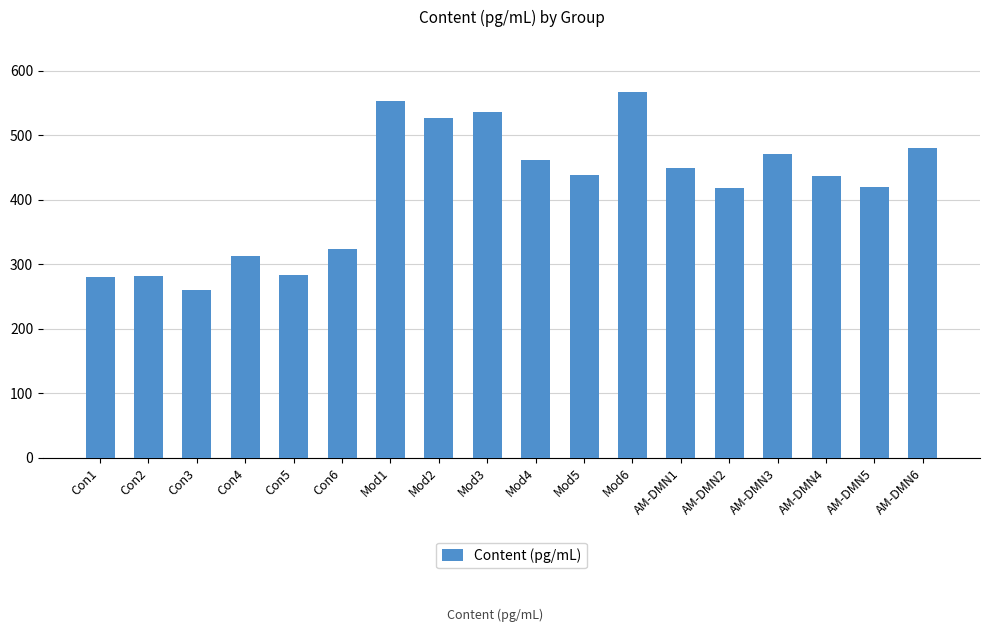

Are the bars grouped side by side (vs. stacked)?

No